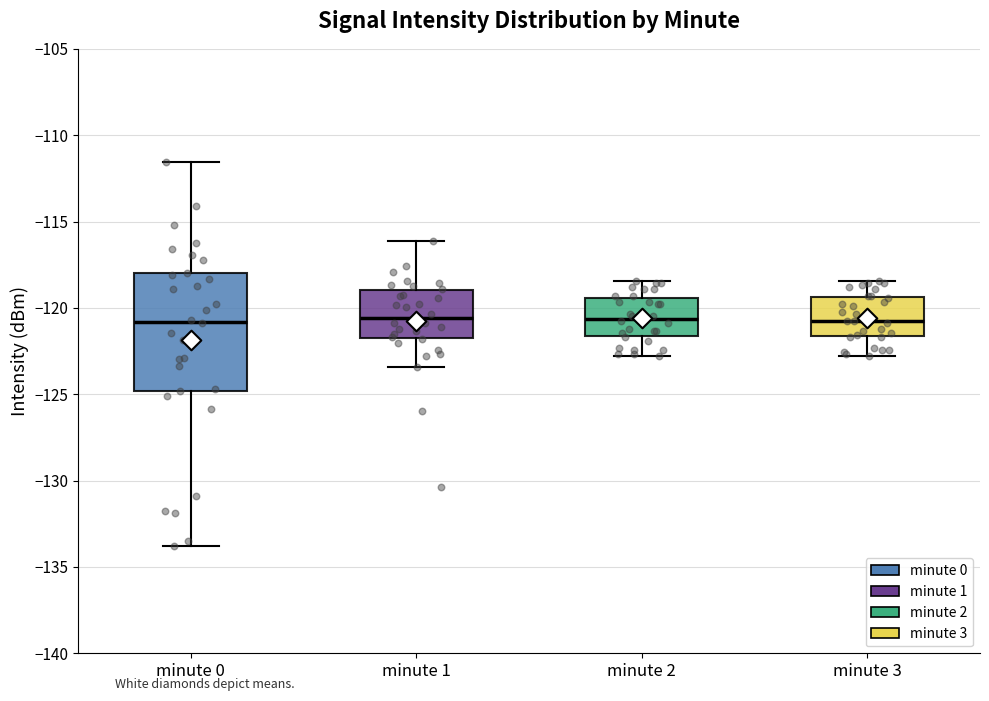

Reading left to right, transcribe this box plot: for each box, give where its median line is, the range the box spans, and where its two whiskers end, as read against the y-axis. The values are not printed on the chart, so give them approximately, as read against the axis.

minute 0: median -121.0, box -125.0 to -118.0, whiskers -134.0 to -111.5
minute 1: median -120.5, box -122.0 to -119.0, whiskers -123.5 to -116.0
minute 2: median -120.5, box -121.5 to -119.5, whiskers -123.0 to -118.5
minute 3: median -121.0, box -121.5 to -119.5, whiskers -123.0 to -118.5